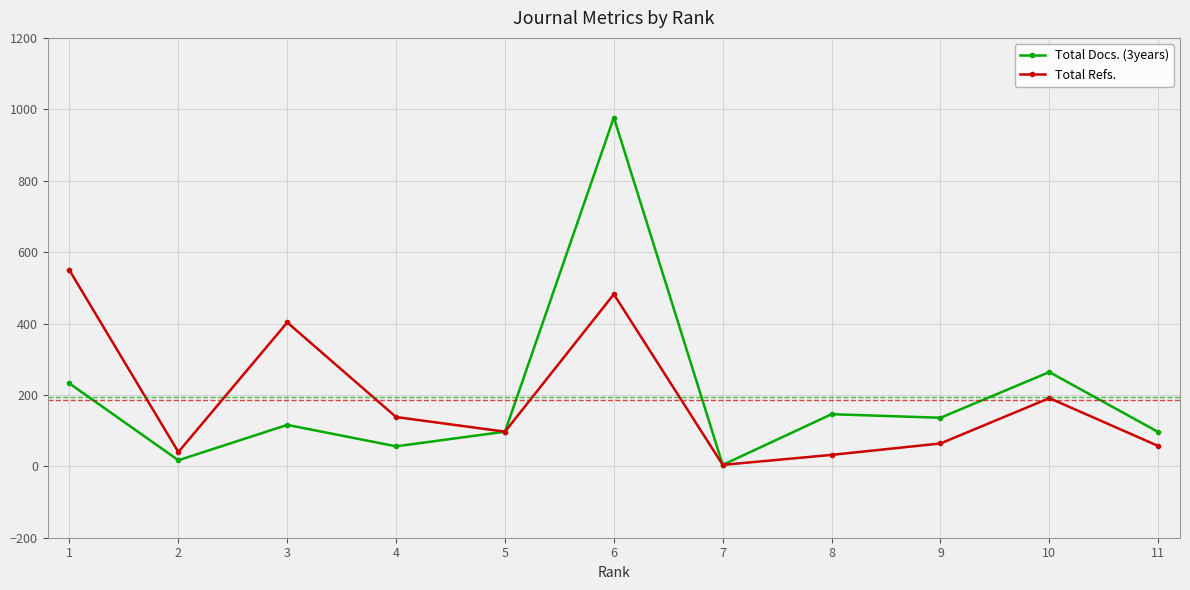

Is the value of Total Refs. at 3 greater than the value of Total Docs. (3years) at 1?

Yes